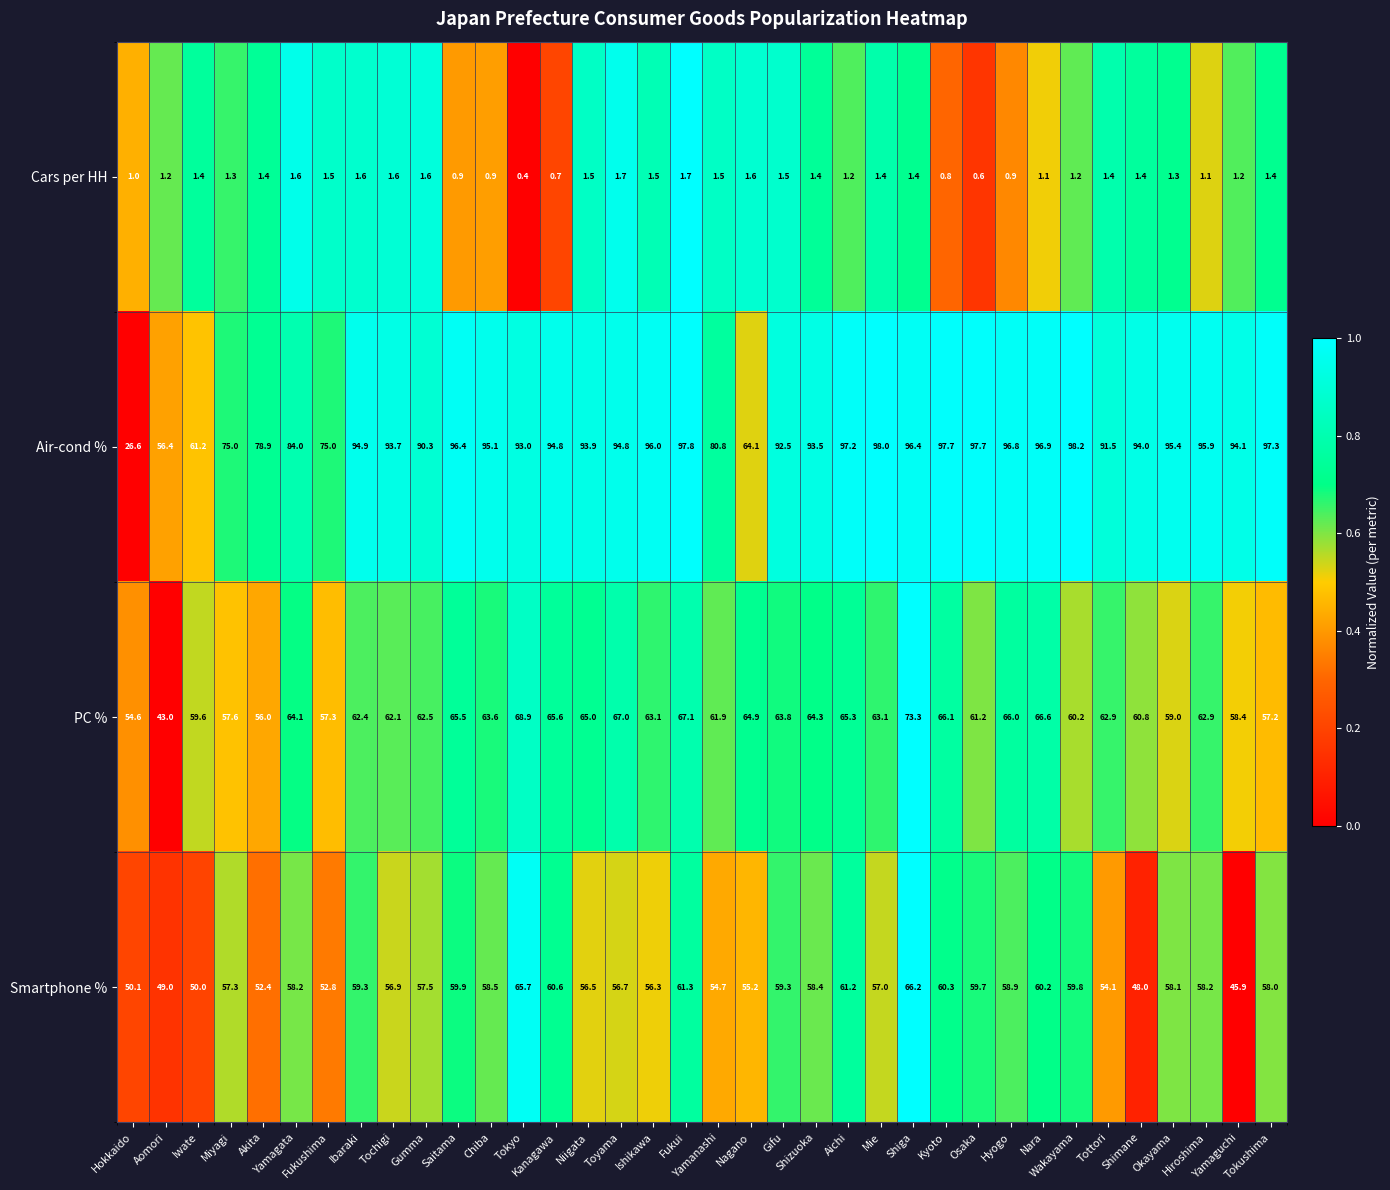

What is the total value across all series at Miyagi?

191.2